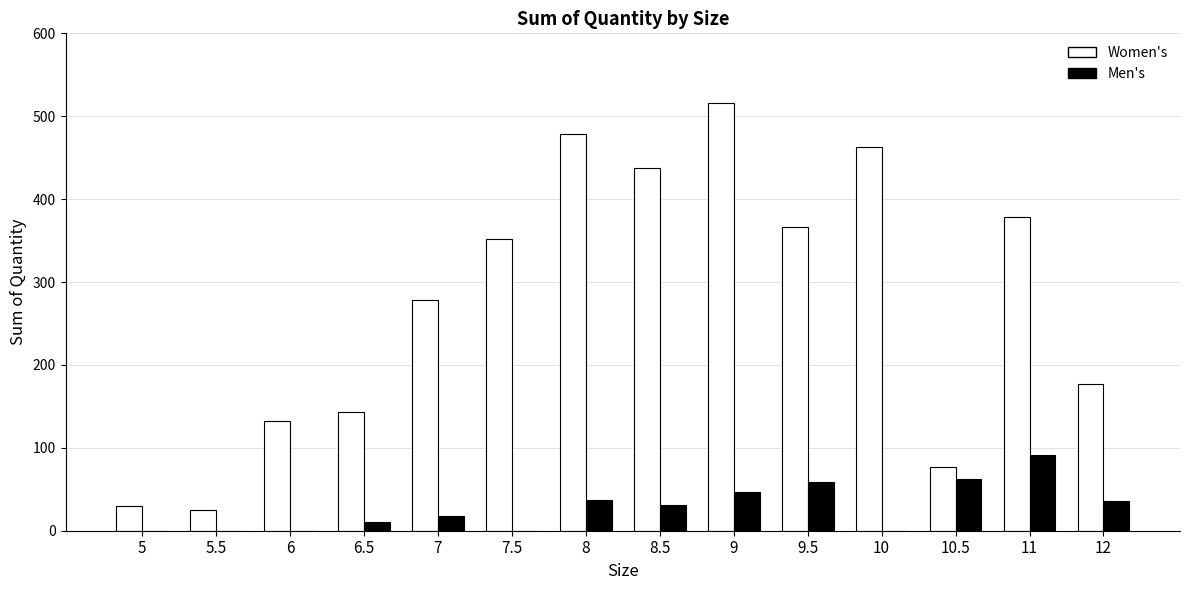

Is the value of Men's at 7.5 greater than the value of Women's at 6?

No